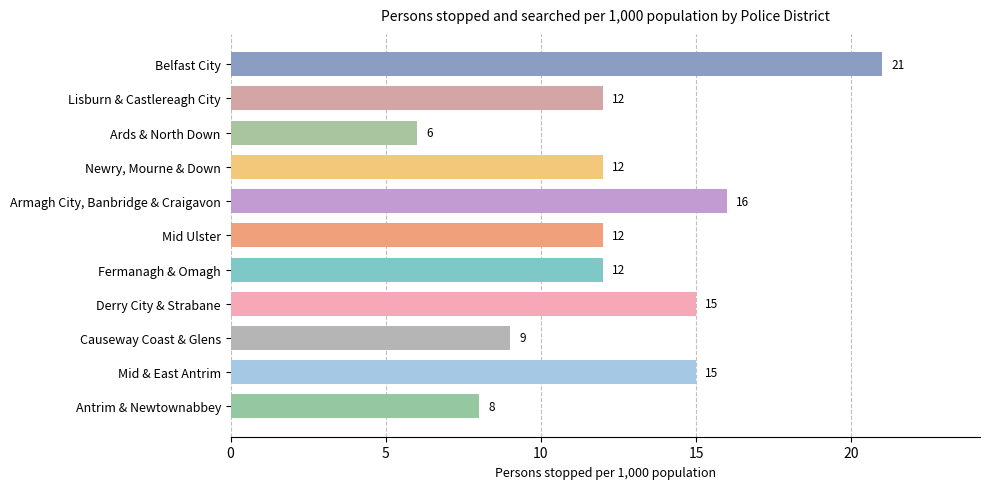

Which category has the lowest value across all series?

Ards & North Down